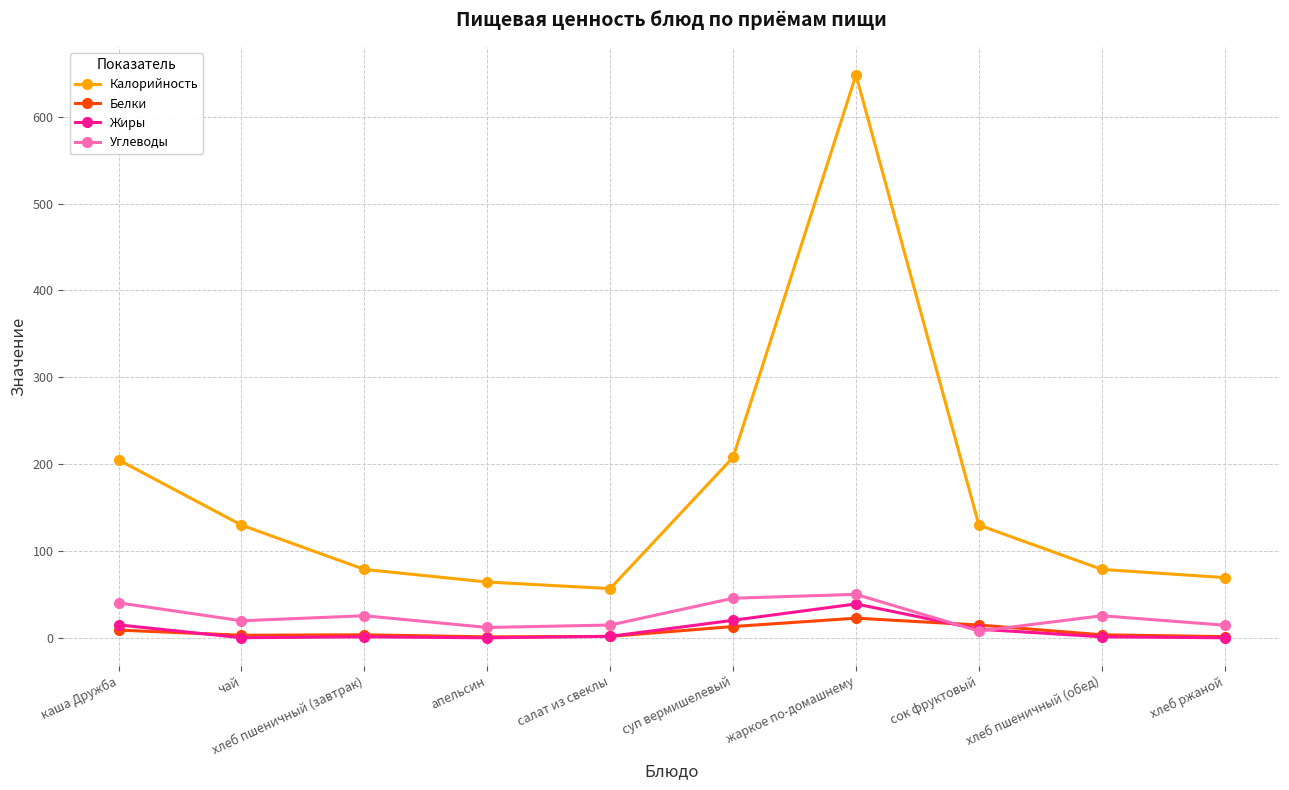

At which category is the sum across all series the highest?

жаркое по-домашнему